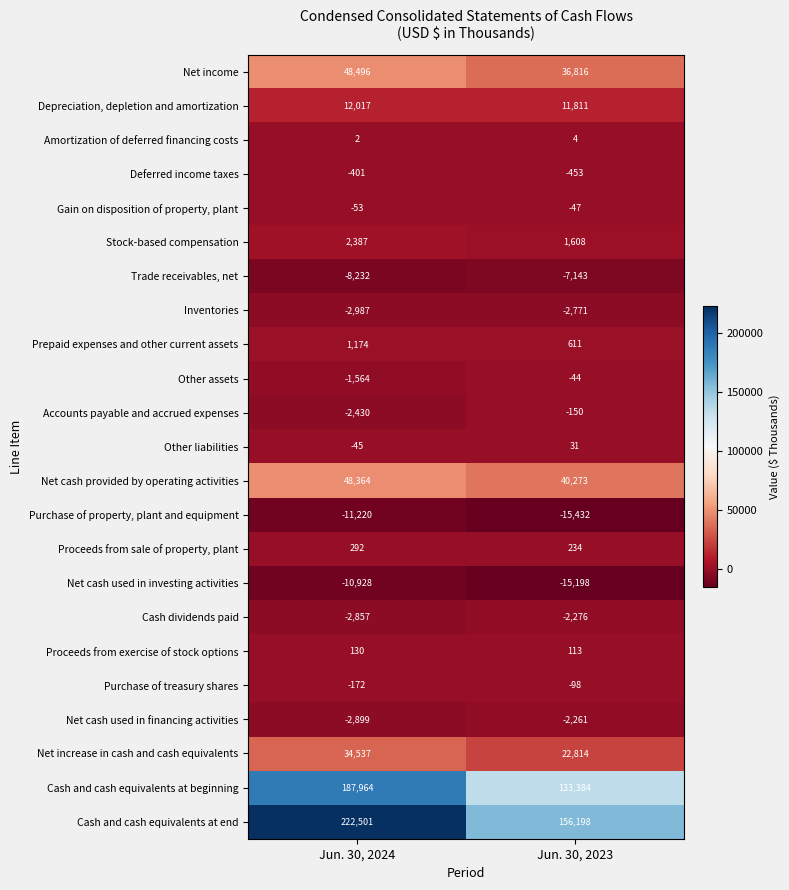

Is it true that Trade receivables, net equals -3158 at Jun. 30, 2023?

False